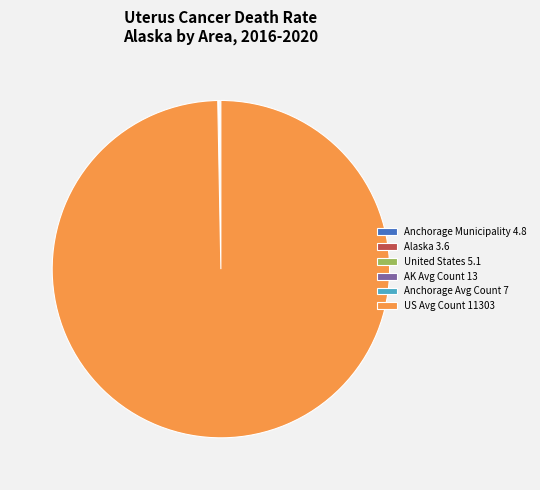

Is there any slice that represents more than half of the pie?

Yes